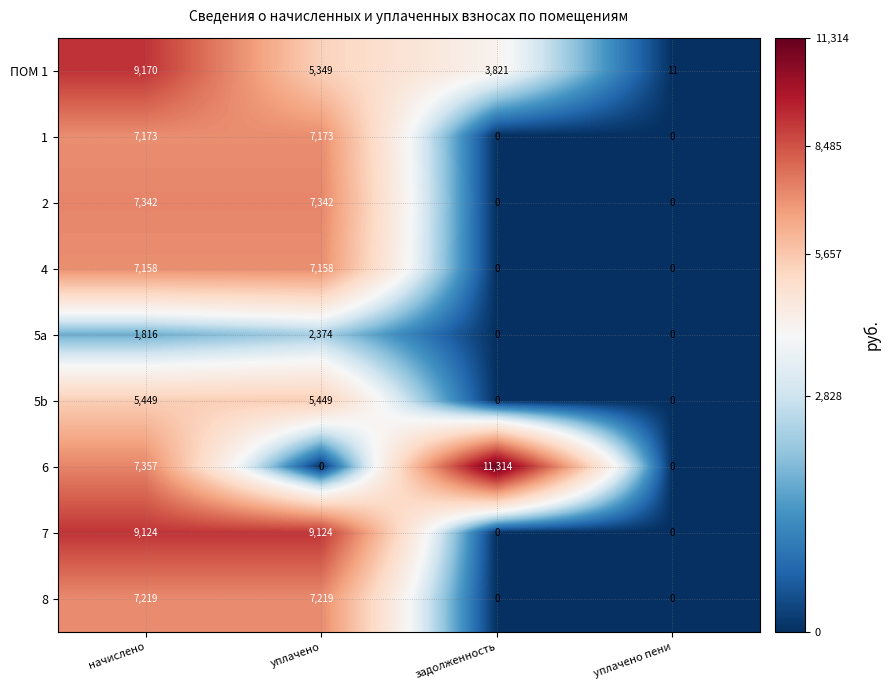

At which category is the sum across all series the highest?

начислено